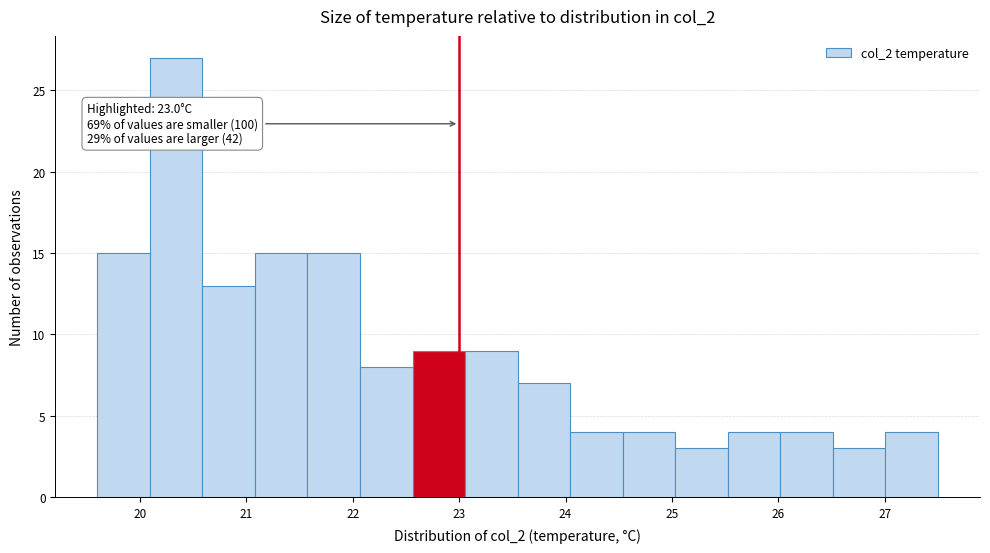

Over which range of the x-axis is the bar tallest?

20.1 to 20.6